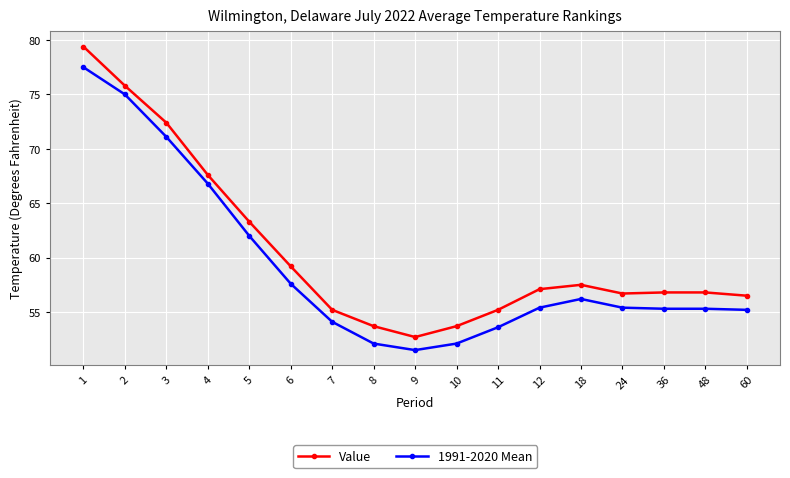

How many lines are shown in the chart?

2